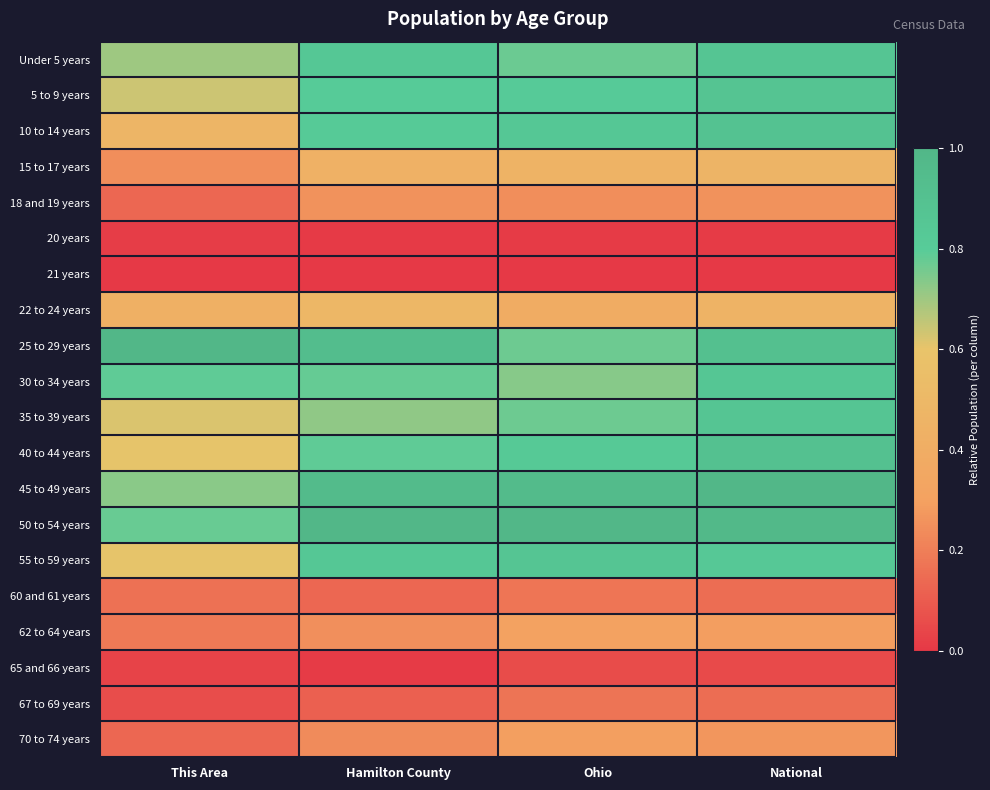

At which category is the sum across all series the highest?

National